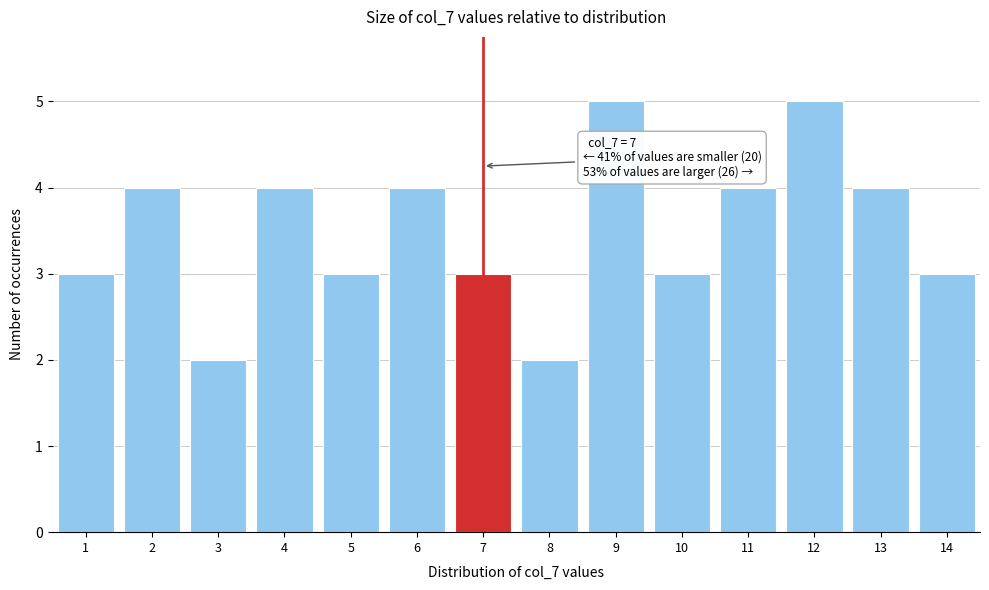

Reading left to right, list all the values displayed in this chart.

3	4	2	4	3	4	3	2	5	3	4	5	4	3